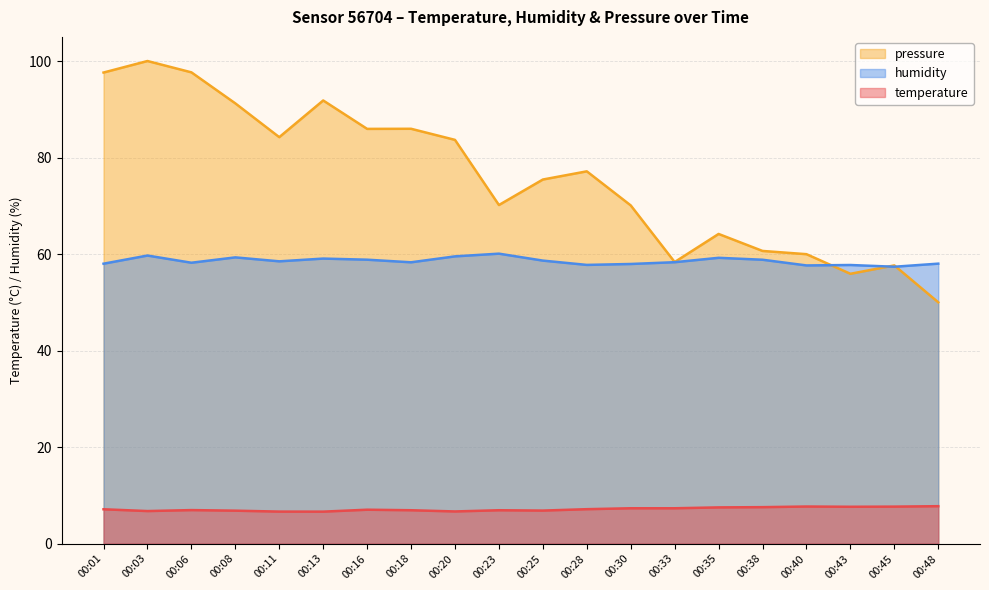

Does the chart have visible grid lines?

Yes